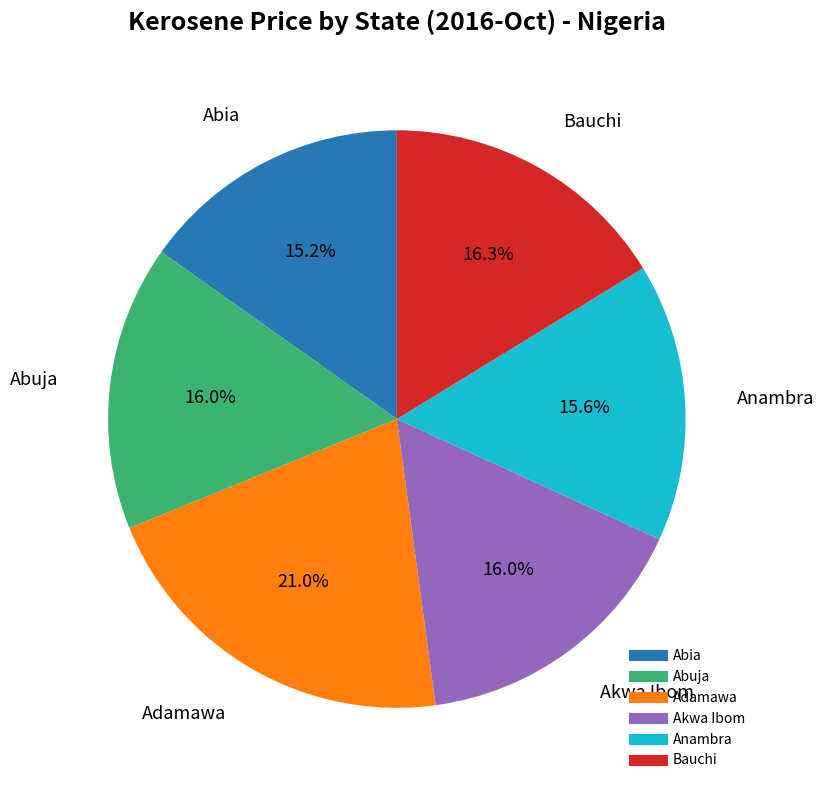

Does any single category account for the majority?

No